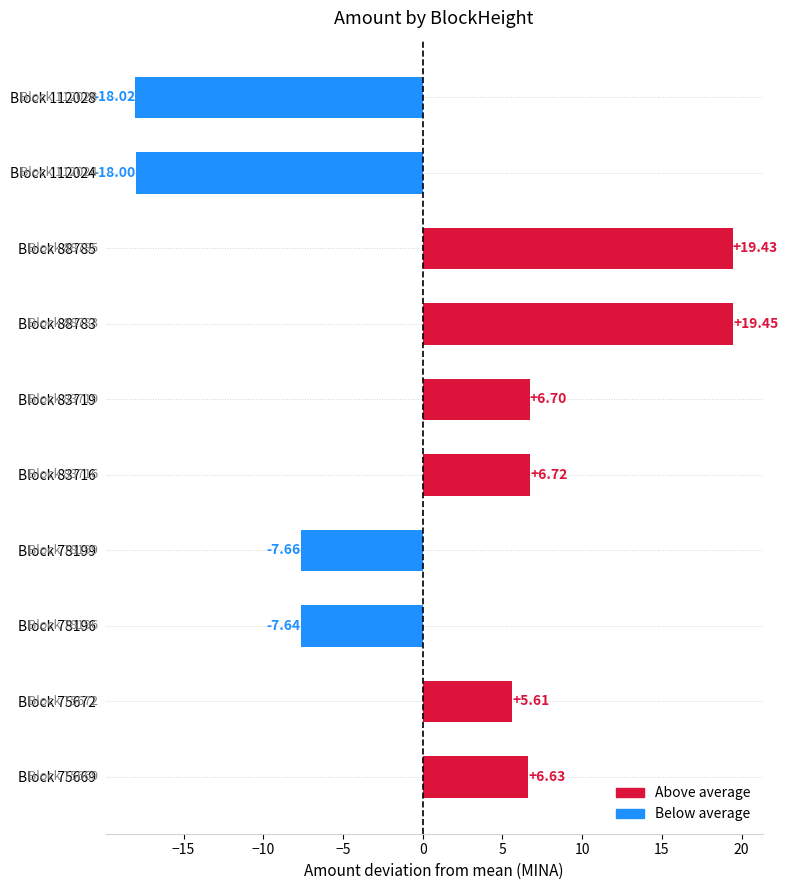

What is the sum of all values?

13.2